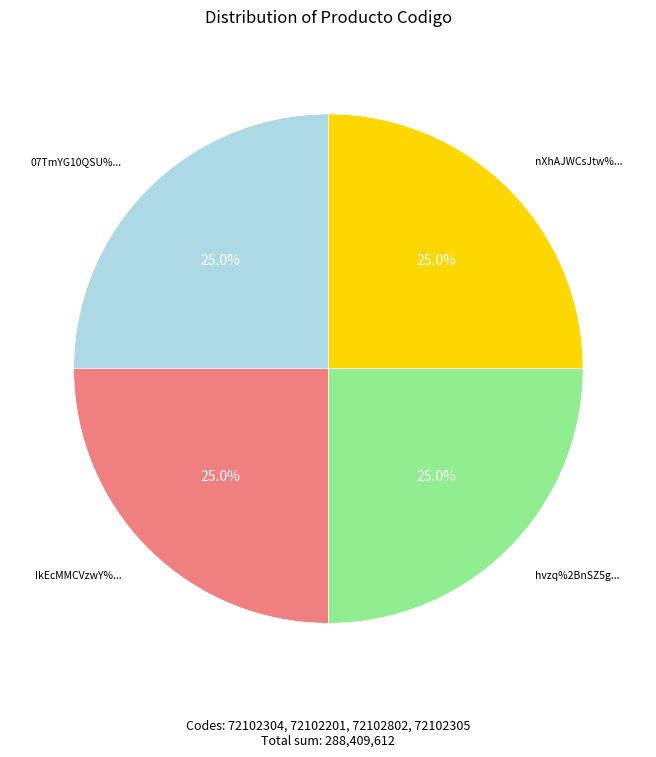

Is there a majority slice in this chart?

No